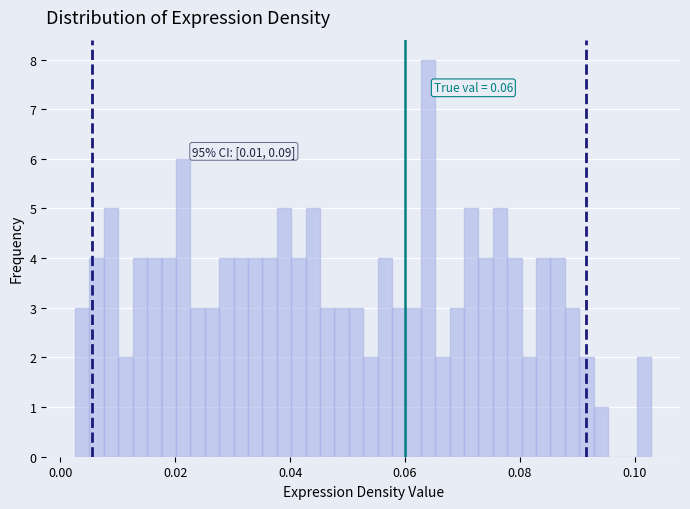

Around what value on the x-axis is the tallest bar? Give the approximate position of its centre, as read against the axis.

0.064